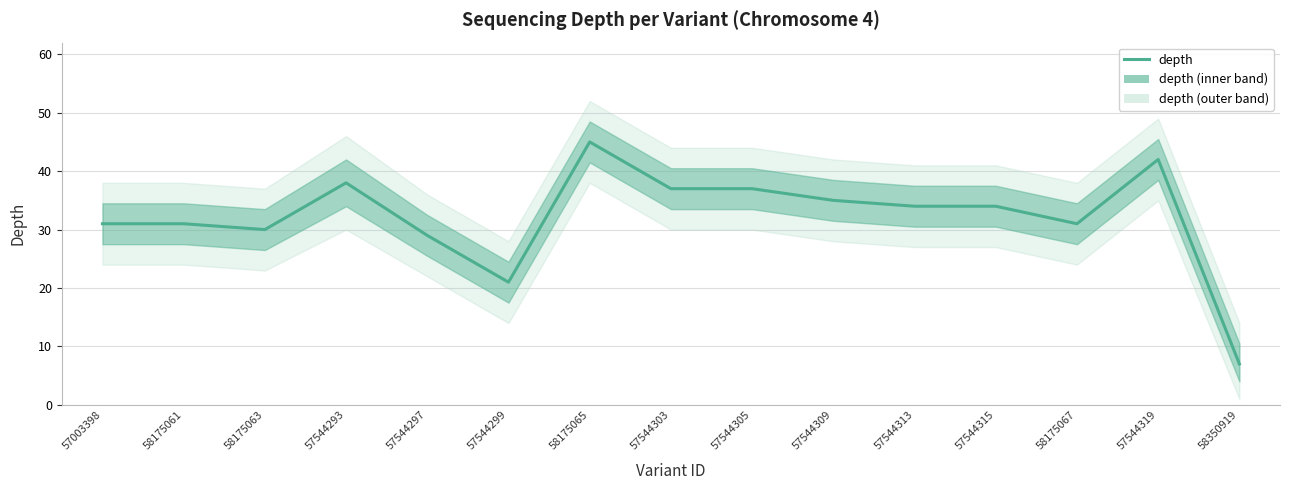

What is the sum of all values?

482